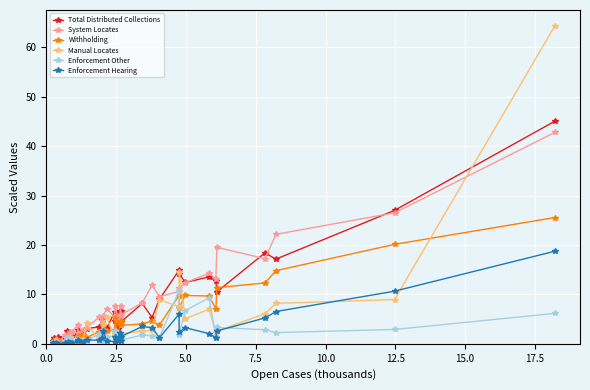

True or false: Manual Locates has more than 0 interior local peaks.

True